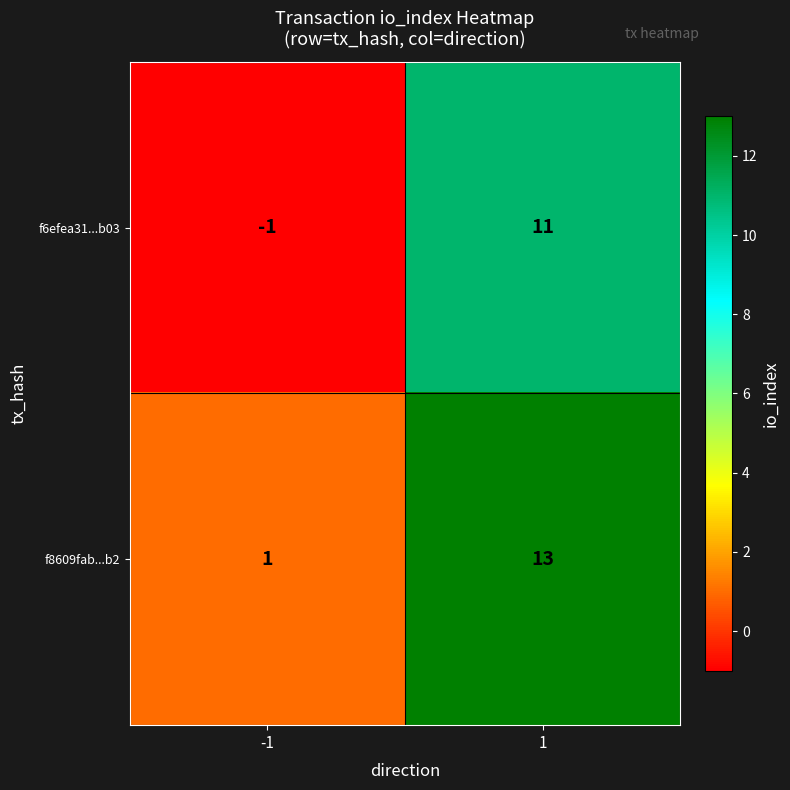

How many distinct data groups are displayed?

2